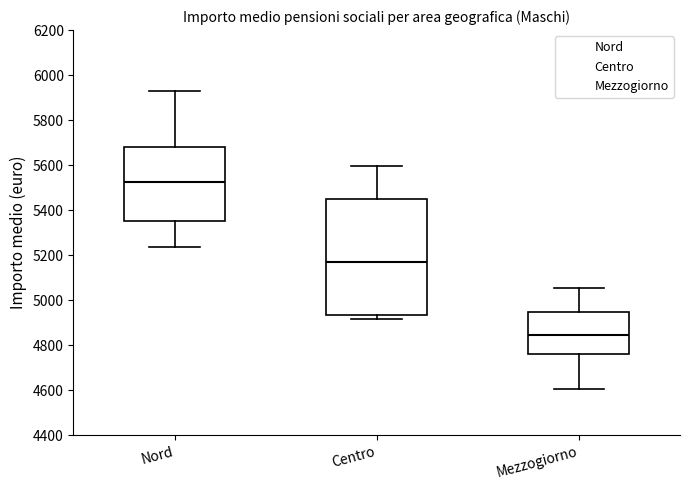

Which box's median line is the lowest?

Mezzogiorno